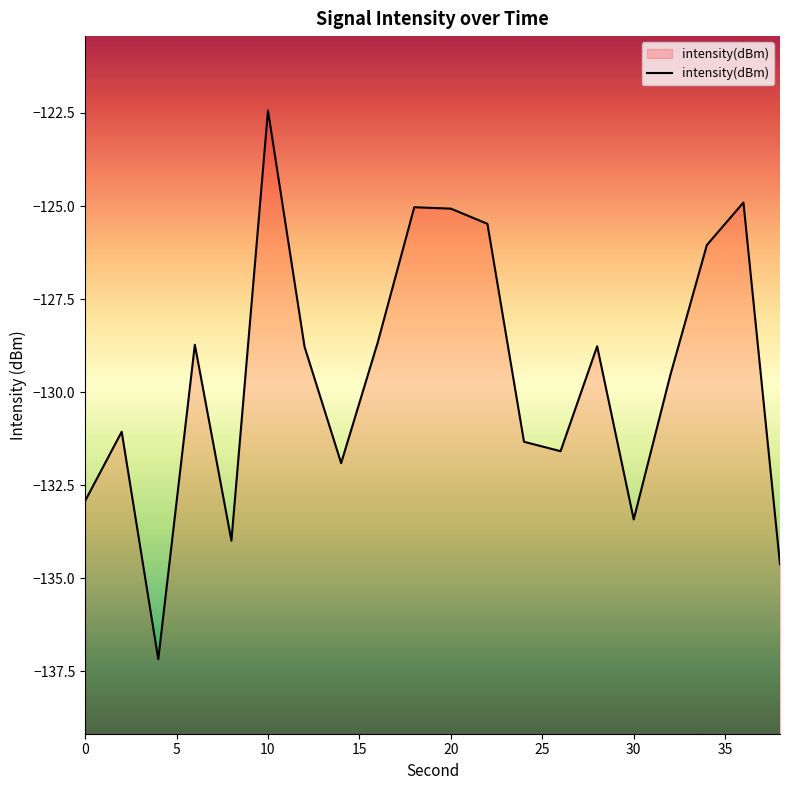

True or false: the data has more than 1 interior local peaks.

True